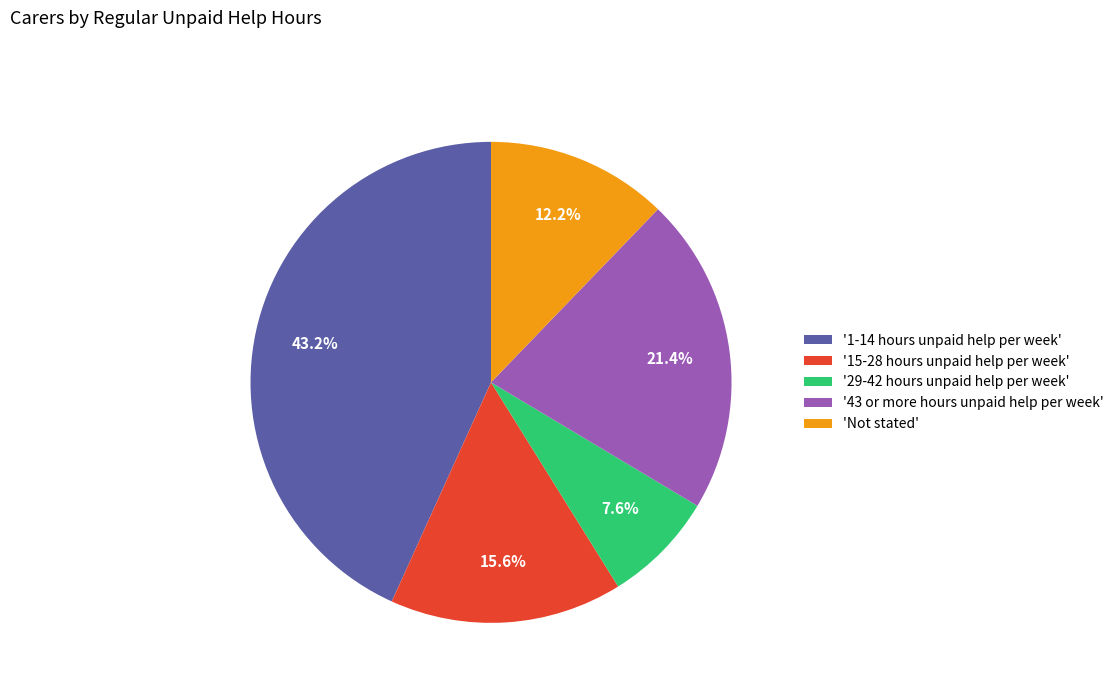

Rank the categories by value from lowest to highest.

'29-42 hours unpaid help per week', 'Not stated', '15-28 hours unpaid help per week', '43 or more hours unpaid help per week', '1-14 hours unpaid help per week'